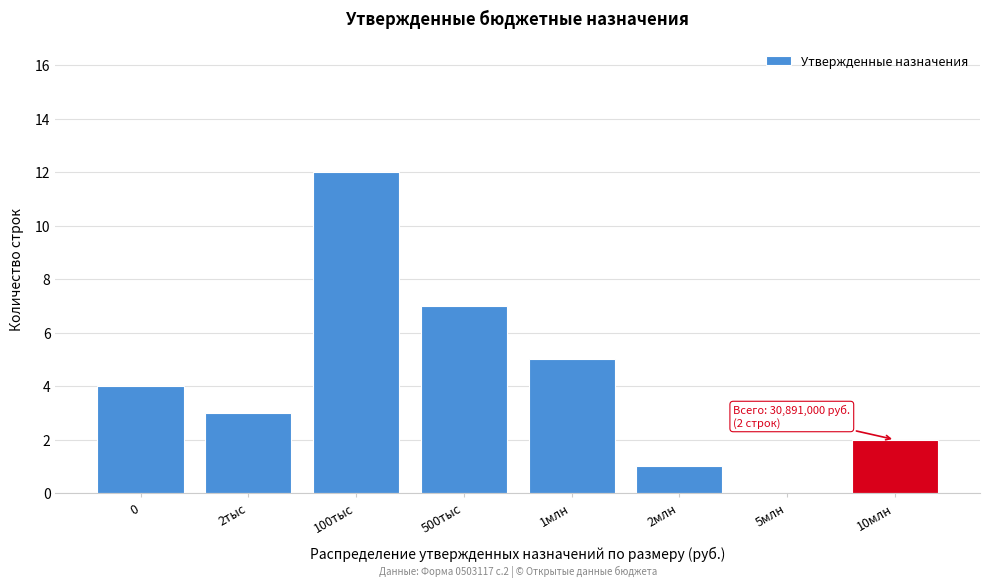

Reading right to left, what are all the values shown in this chart?

10млн=2	5млн=0	2млн=1	1млн=5	500тыс=7	100тыс=12	2тыс=3	0=4